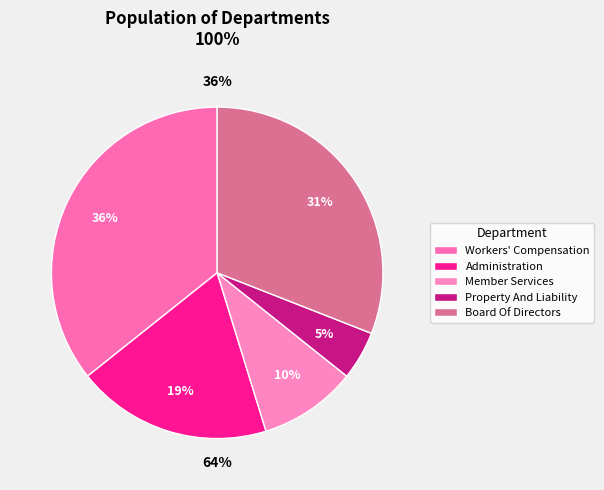

How many slices are in this pie chart?

5